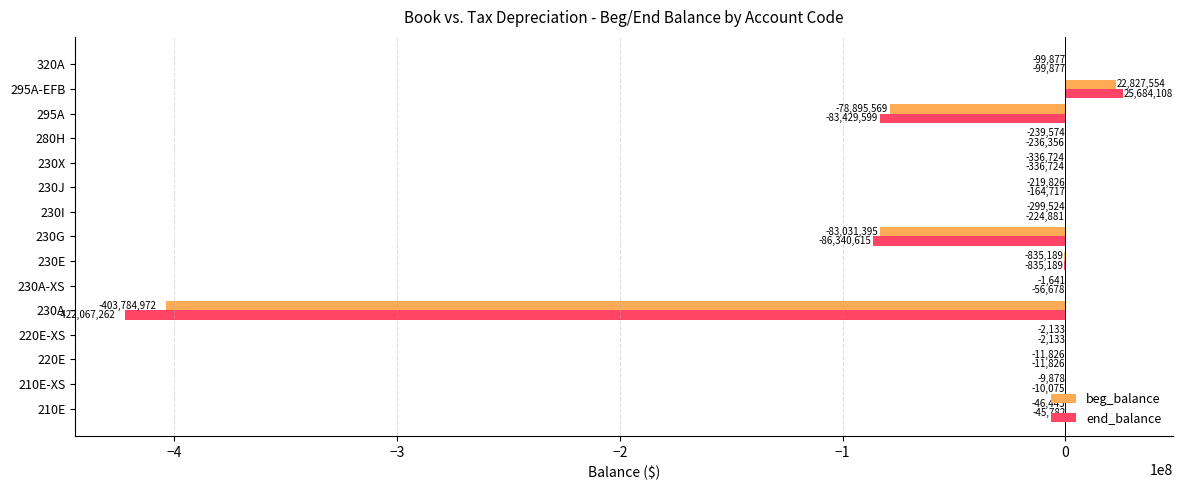

What is the highest value of the end_balance series?

25684108.0